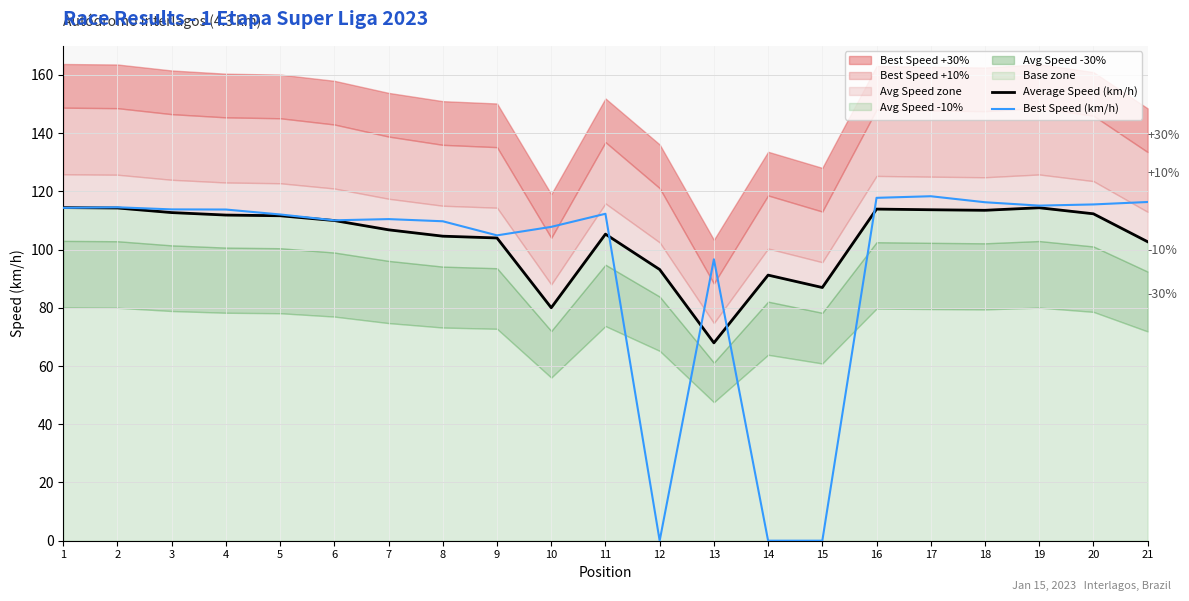

What value does the Average Speed (km/h) series have at 13?

68.0